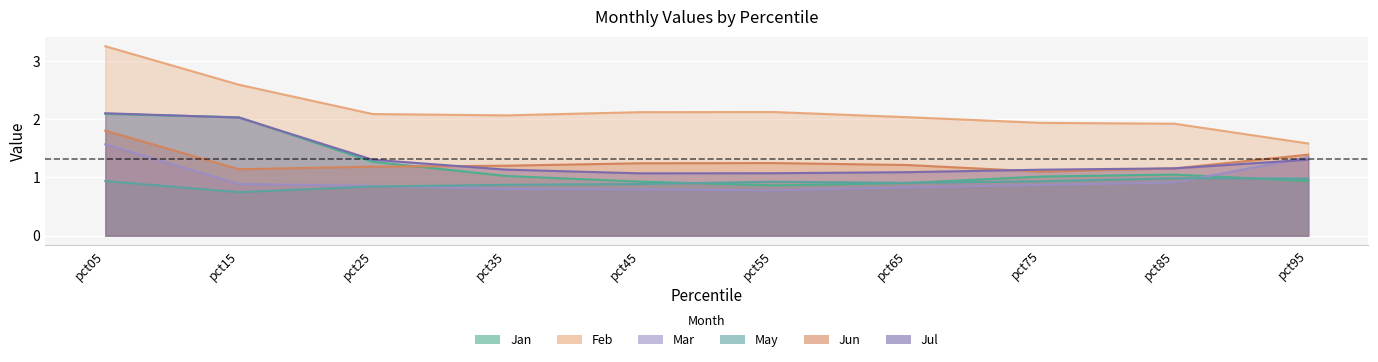

At which category is the sum across all series the highest?

pct05